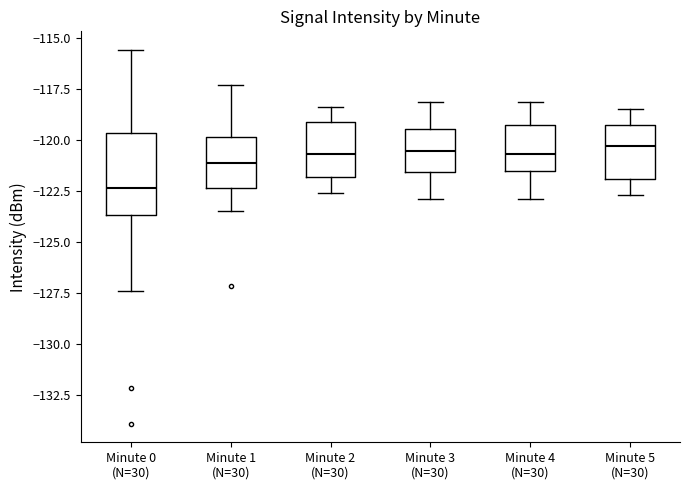

Reading left to right, transcribe this box plot: for each box, give where its median line is, the range the box spans, and where its two whiskers end, as read against the y-axis. The values are not printed on the chart, so give them approximately, as read against the axis.

Minute 0 (N=30): median -122.5, box -123.5 to -119.5, whiskers -127.5 to -115.5
Minute 1 (N=30): median -121.0, box -122.5 to -120.0, whiskers -123.5 to -117.5
Minute 2 (N=30): median -120.5, box -122.0 to -119.0, whiskers -122.5 to -118.5
Minute 3 (N=30): median -120.5, box -121.5 to -119.5, whiskers -123.0 to -118.0
Minute 4 (N=30): median -120.5, box -121.5 to -119.5, whiskers -123.0 to -118.0
Minute 5 (N=30): median -120.5, box -122.0 to -119.0, whiskers -122.5 to -118.5